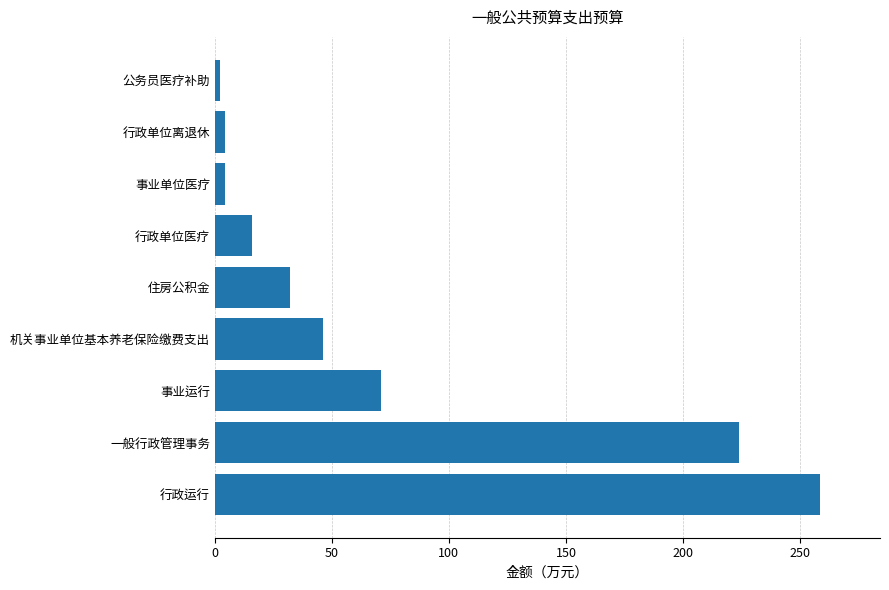

Where is the data nearest to the value 130?

事业运行